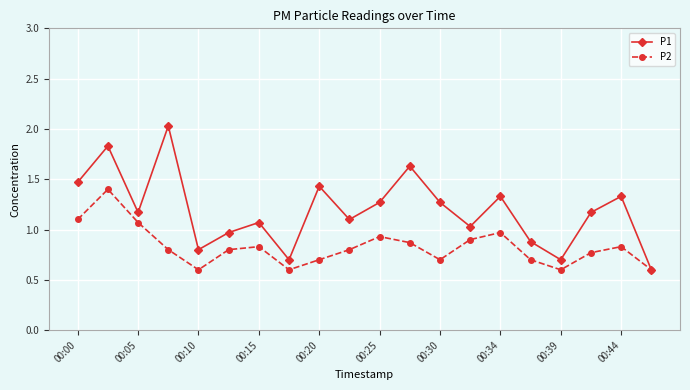

True or false: P1 has more than 2 points higher than both neighbors.

True